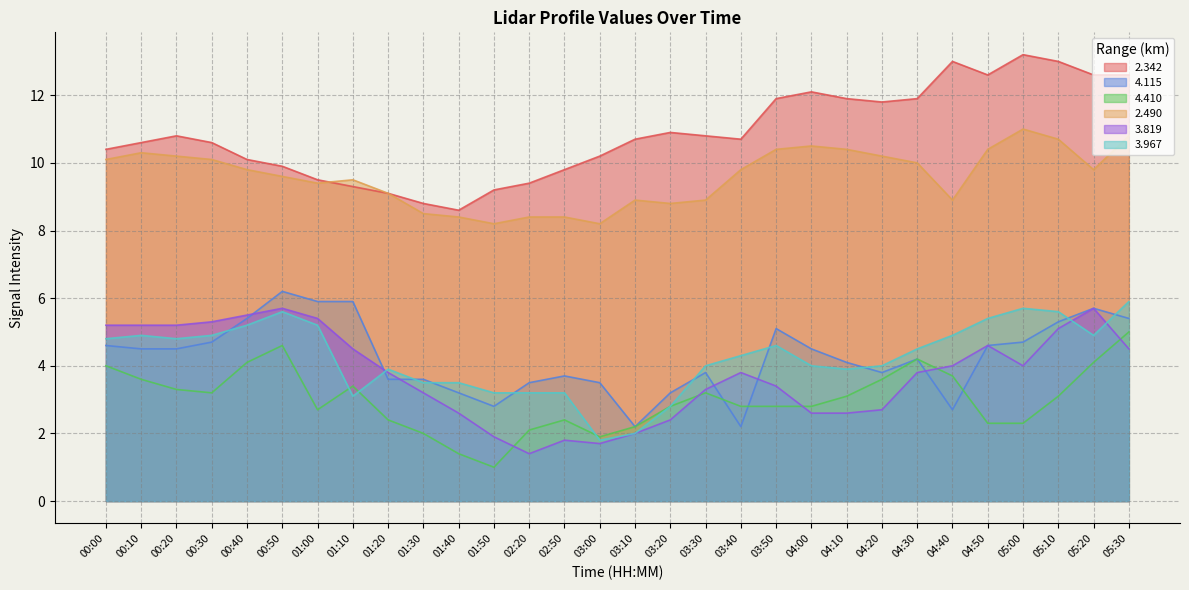

List the labels in order of   2.490 value, smallest first.

01:50, 03:00, 01:40, 02:20, 02:50, 01:30, 03:20, 03:10, 03:30, 04:40, 01:20, 01:00, 01:10, 00:50, 00:40, 03:40, 05:20, 04:30, 00:00, 00:30, 00:20, 04:20, 00:10, 03:50, 04:10, 04:50, 04:00, 05:10, 05:30, 05:00